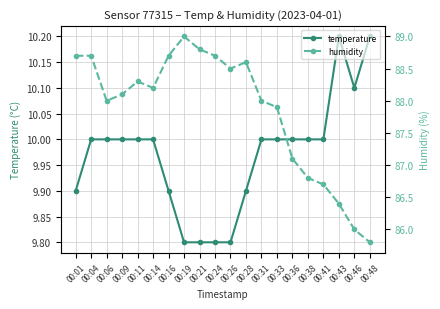

Where does the temperature series first go above 10?

00:43